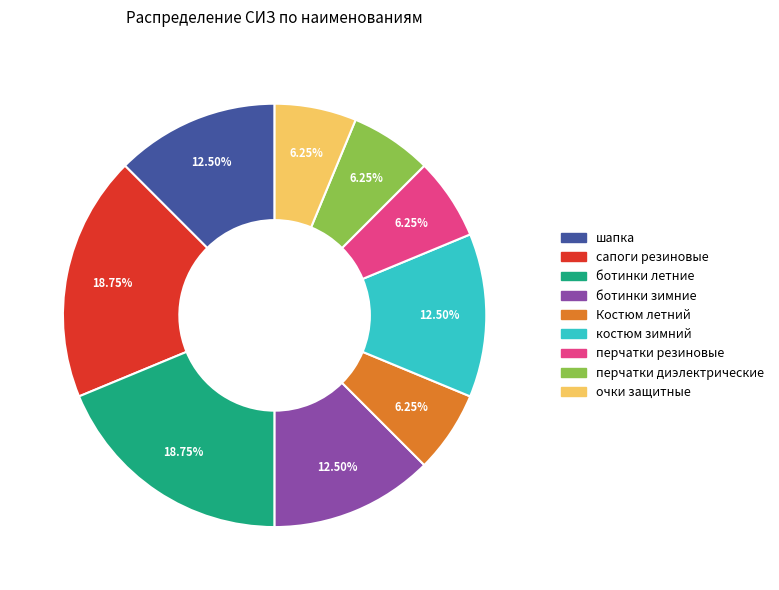

How many slices are in this pie chart?

9